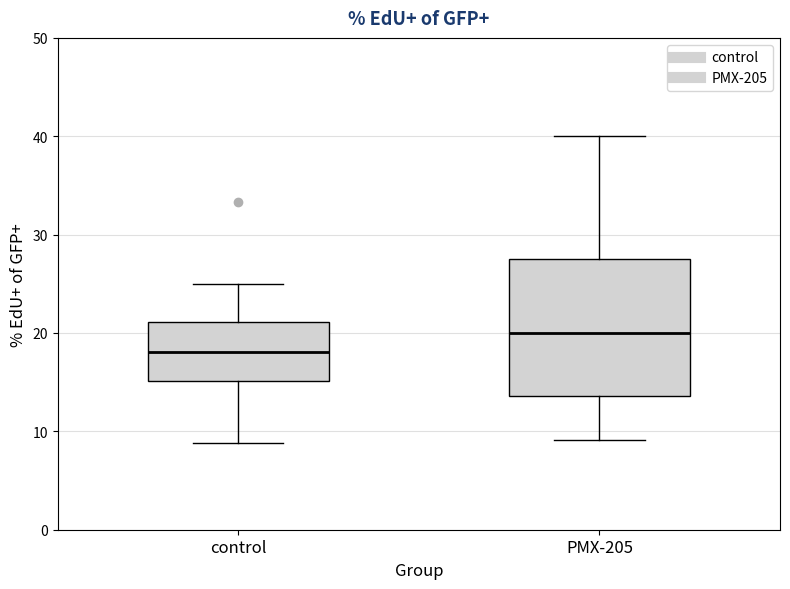

Reading left to right, read every box against the y-axis: the position of its median line, the range the box covers, and the ends of its whiskers. The values are not printed on the chart, so give them approximately, as read against the axis.

control: median 18, box 15 to 21, whiskers 9 to 25
PMX-205: median 20, box 14 to 28, whiskers 9 to 40